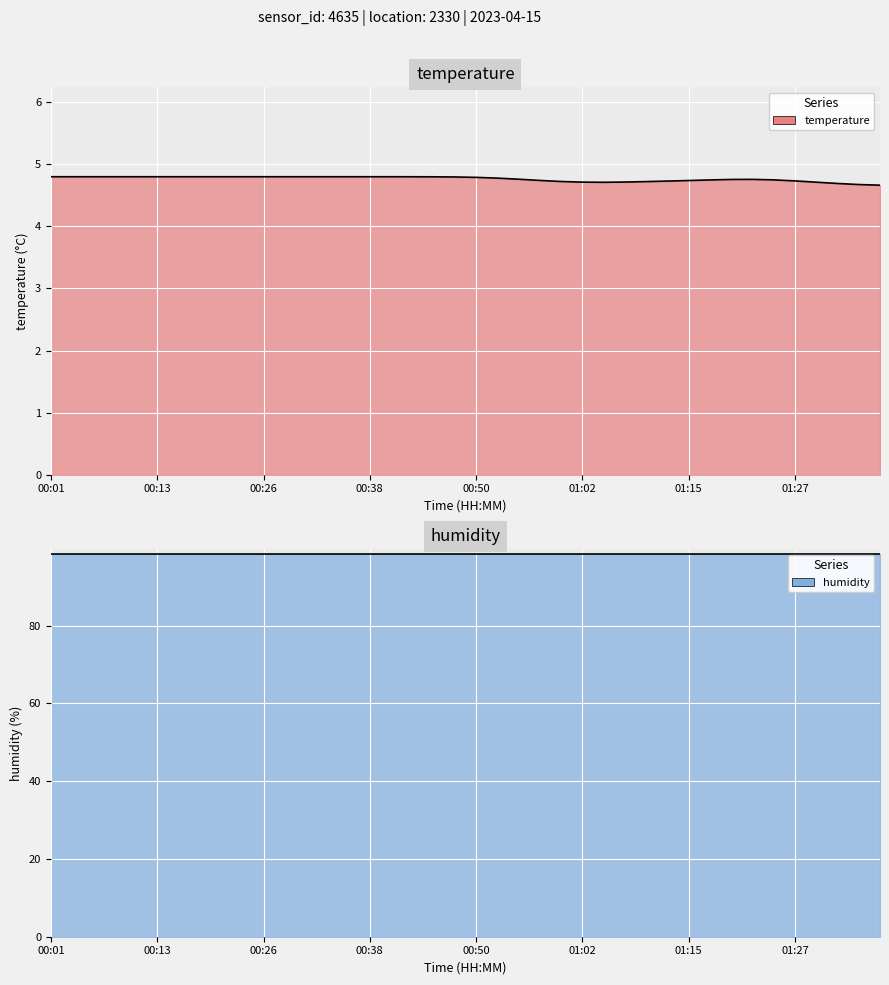

At which label does humidity reach its minimum?

00:01